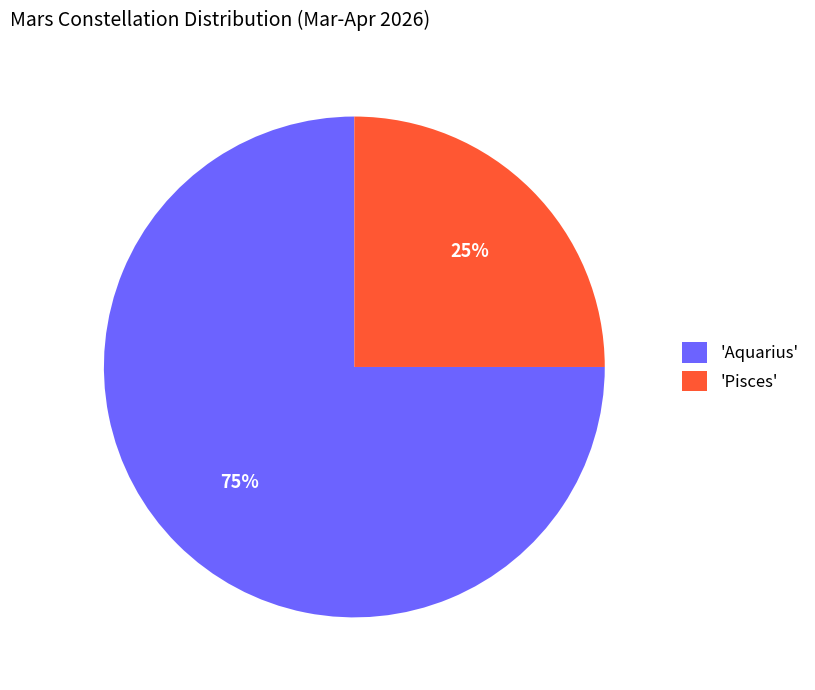

What percentage is the 'Aquarius' slice, to the nearest percent?

75%